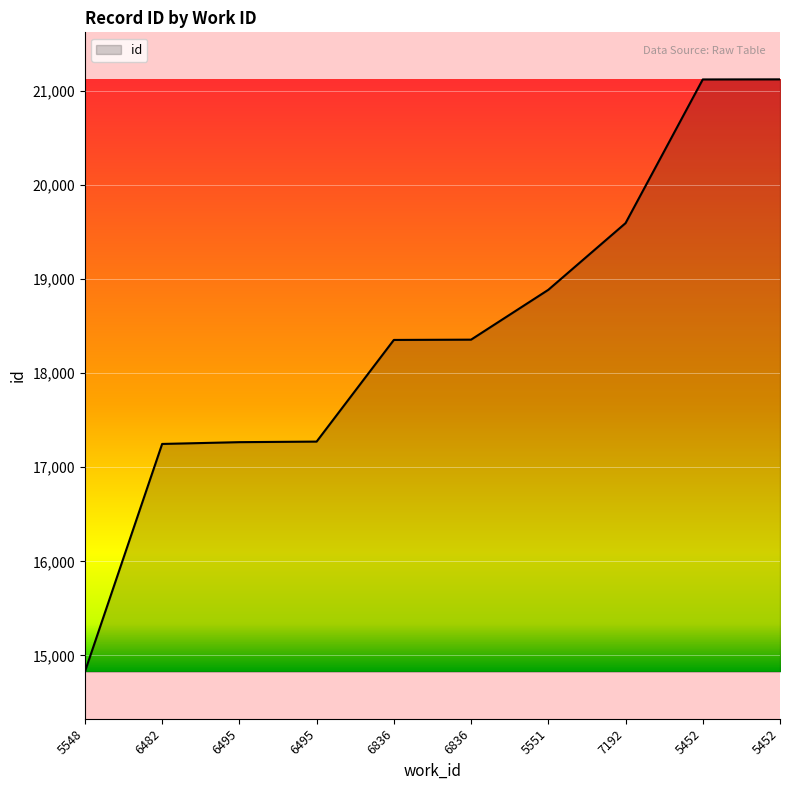

What is the average value?

18406